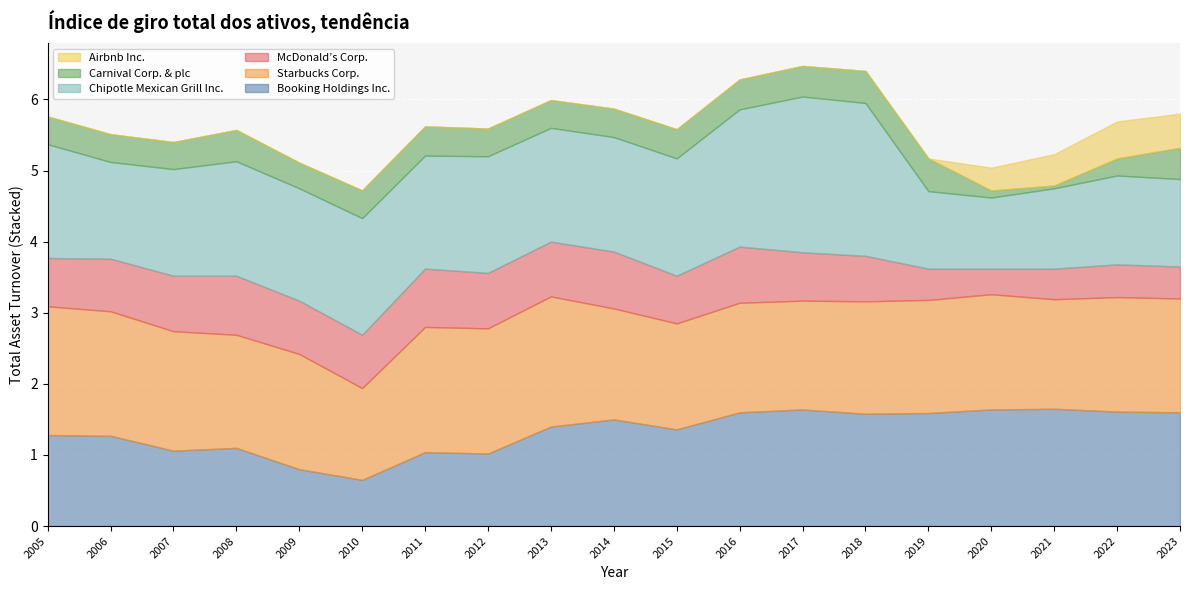

Does the chart display data point markers on the line(s)?

No